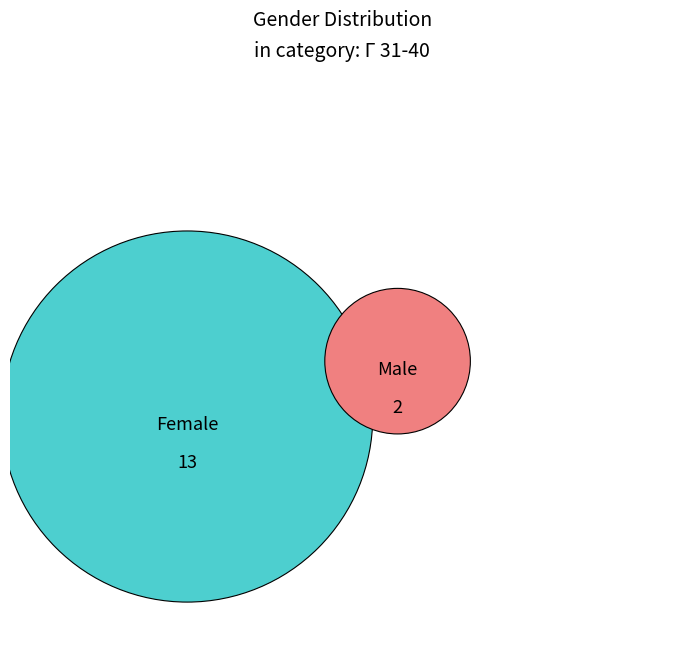

Is the sum of Female and Male greater than half?

Yes